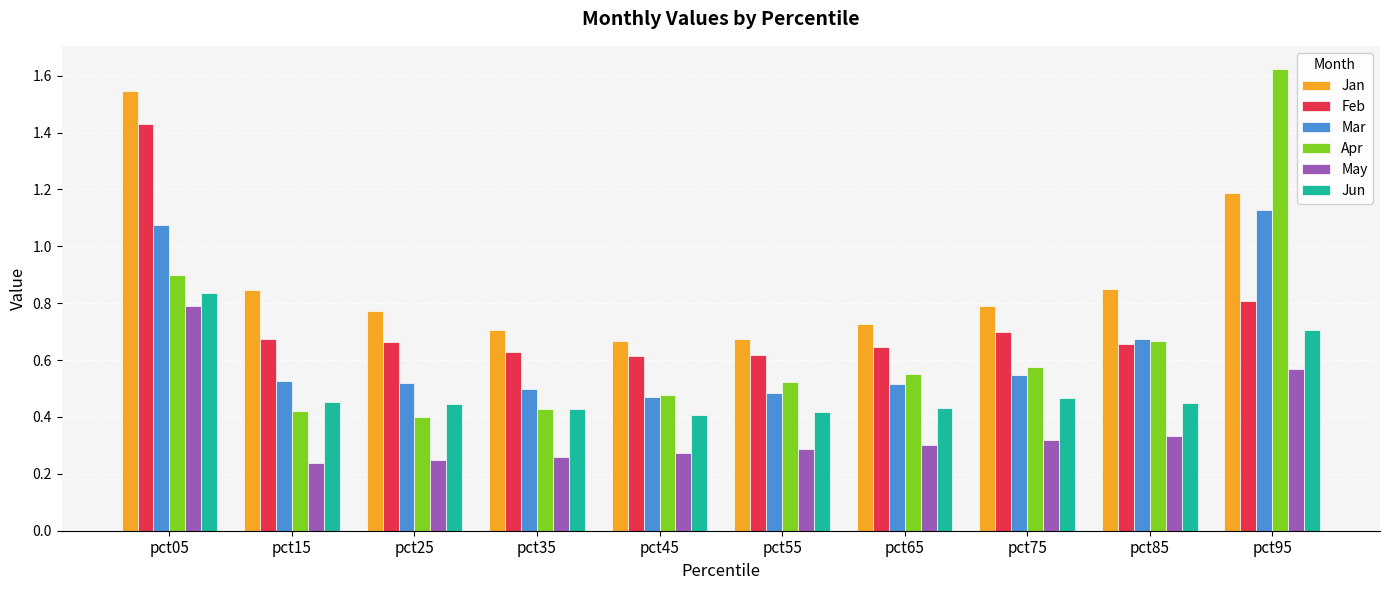

Which category has the highest value in the Mar series?

pct95